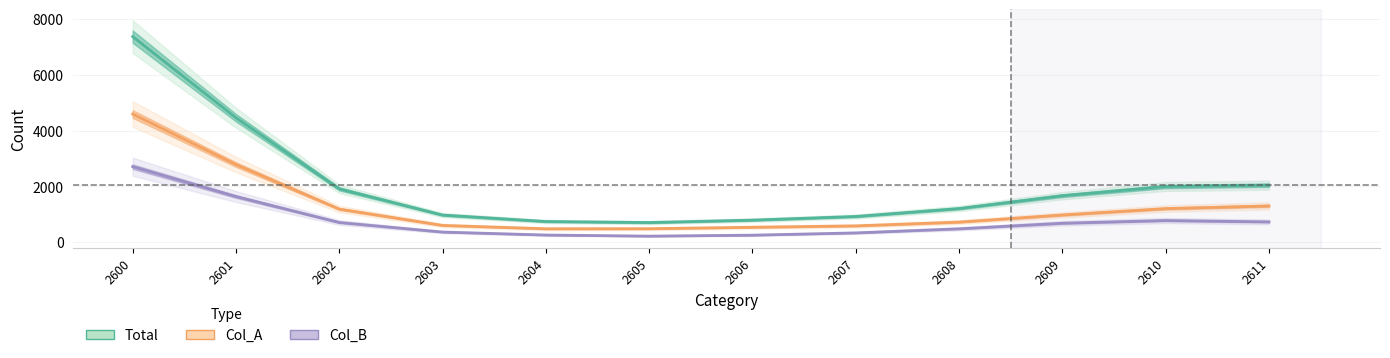

List the series in order of their overall mean, highest first.

Total, Col_A, Col_B